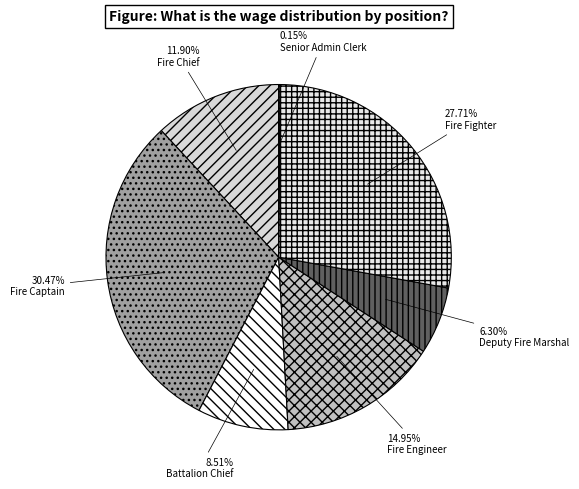

Combined, do Battalion Chief and Fire Engineer account for over 50%?

No